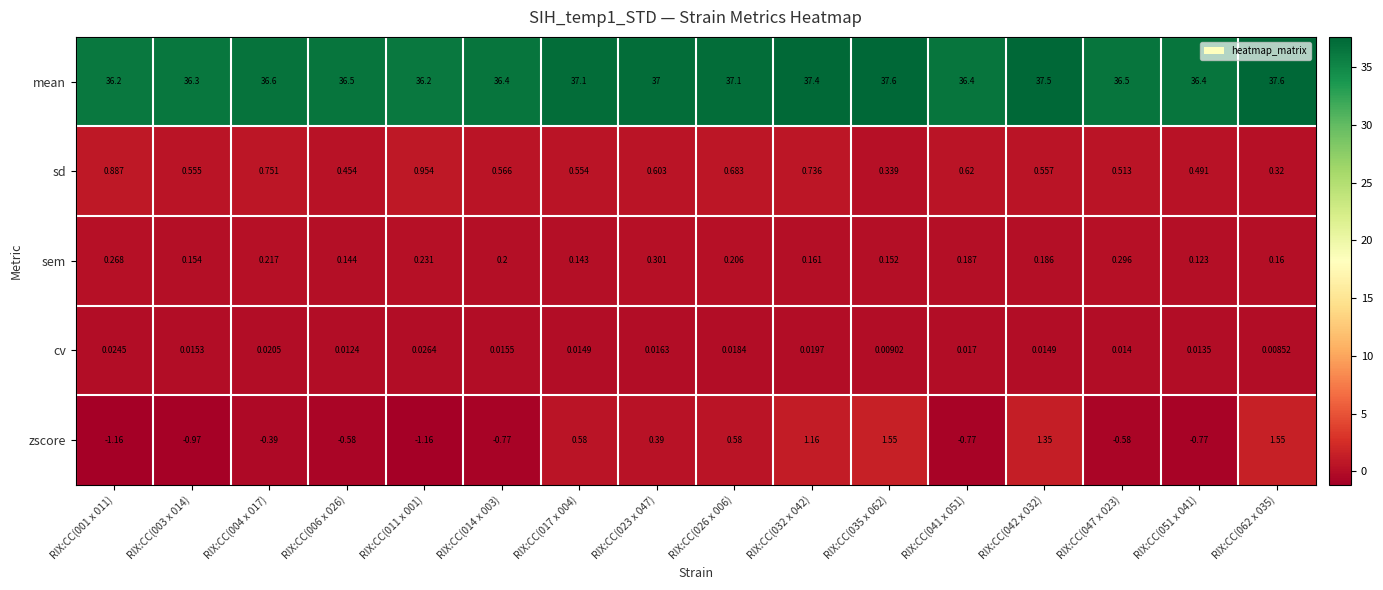

How many categories are shown in the chart?

16